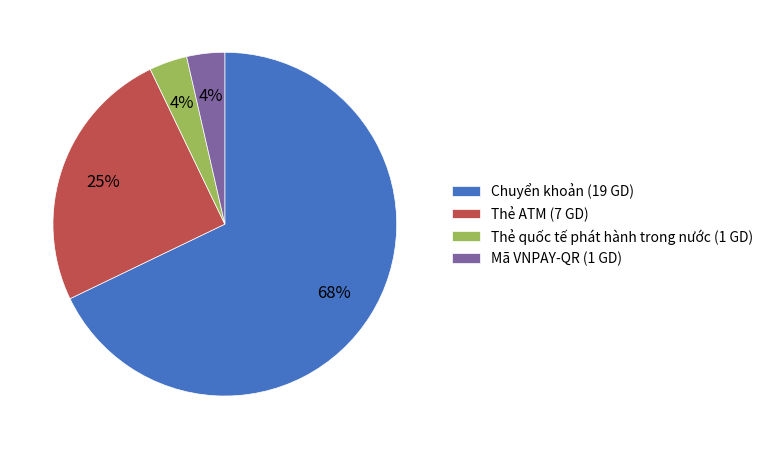

To the nearest percent, what is the difference between the Thẻ ATM and Mã VNPAY-QR slice percentages?

21%